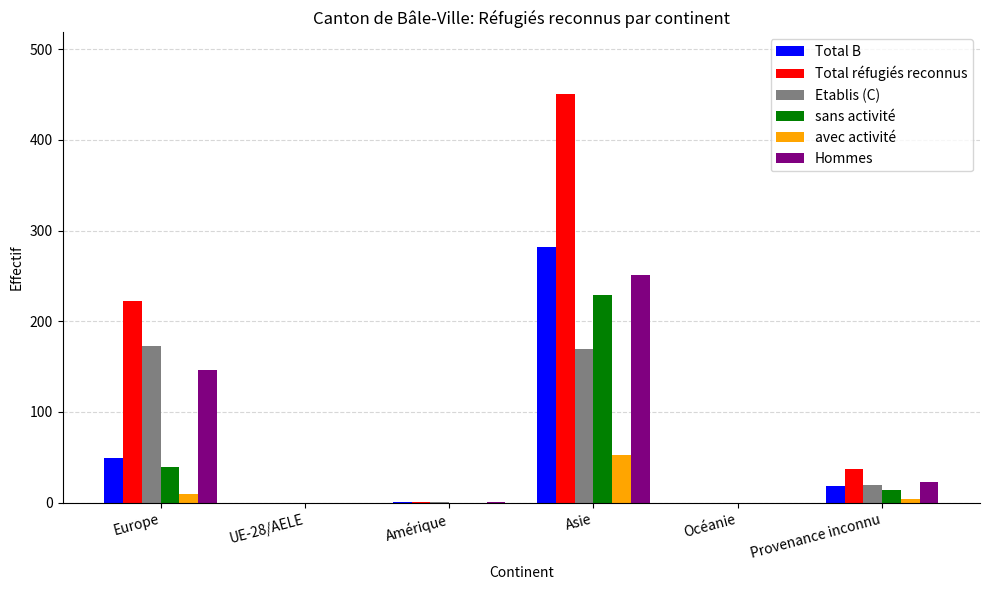

Which category has the highest value across all series?

Asie